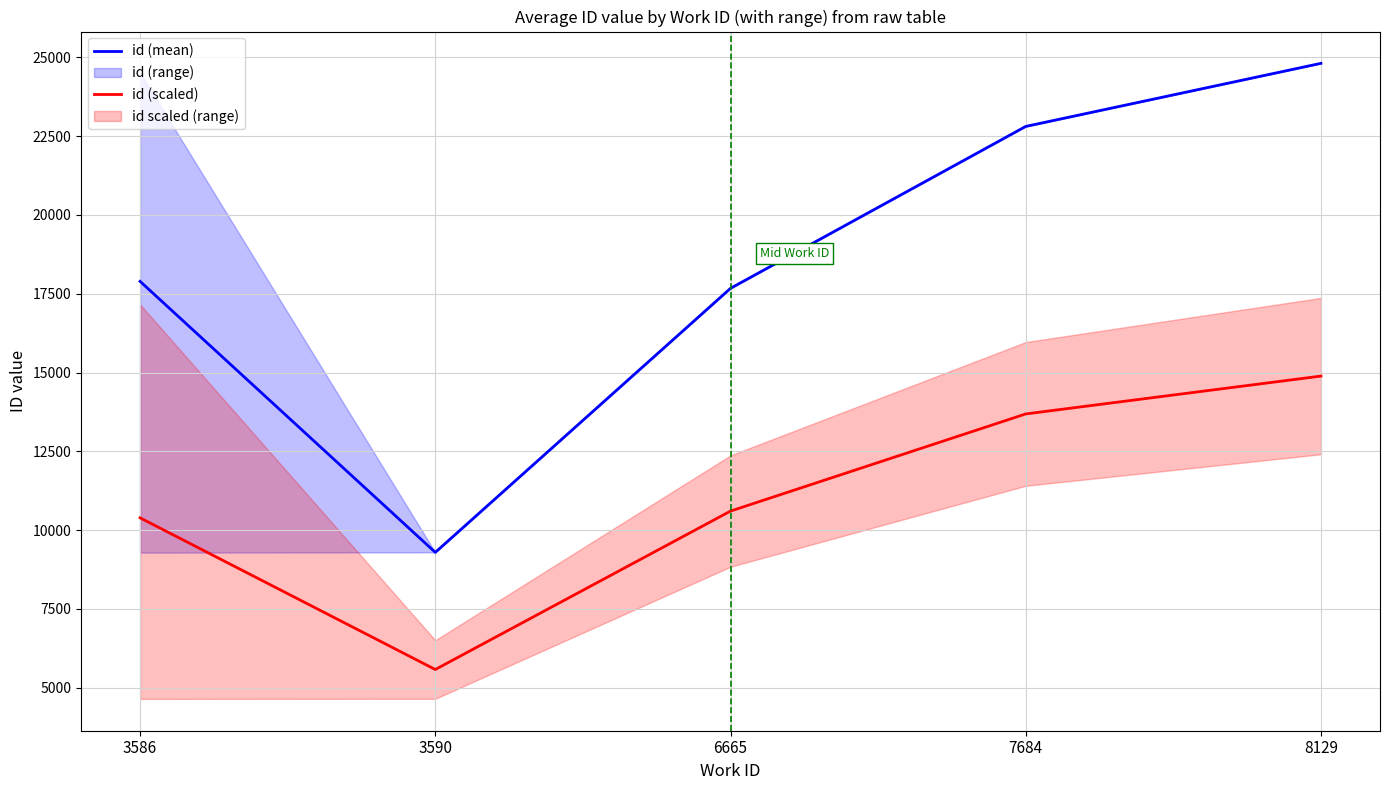

True or false: id (scaled) has a value of 13685.4 at 7684.

True